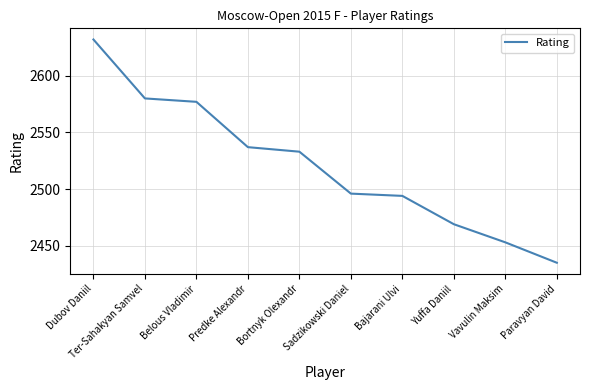

Is this an area chart (filled region under the line)?

No